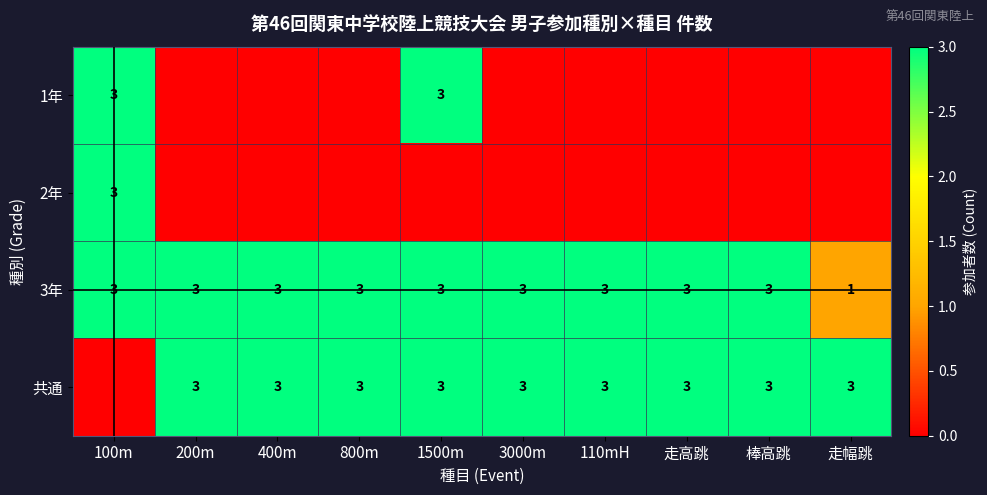

What is the sum of the 3年 values at 走幅跳 and 1500m?

4